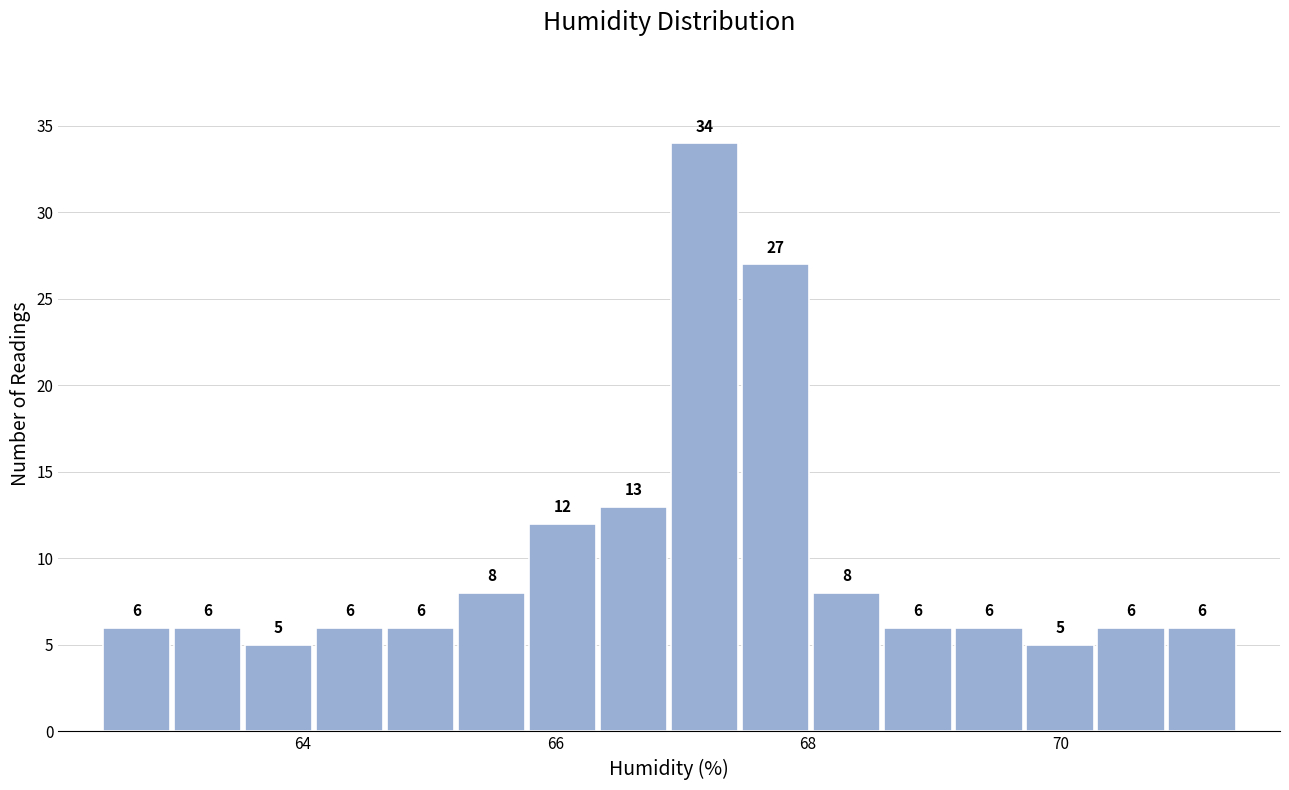

Read against the x-axis, roughly where is the centre of the tallest bar?

67.2